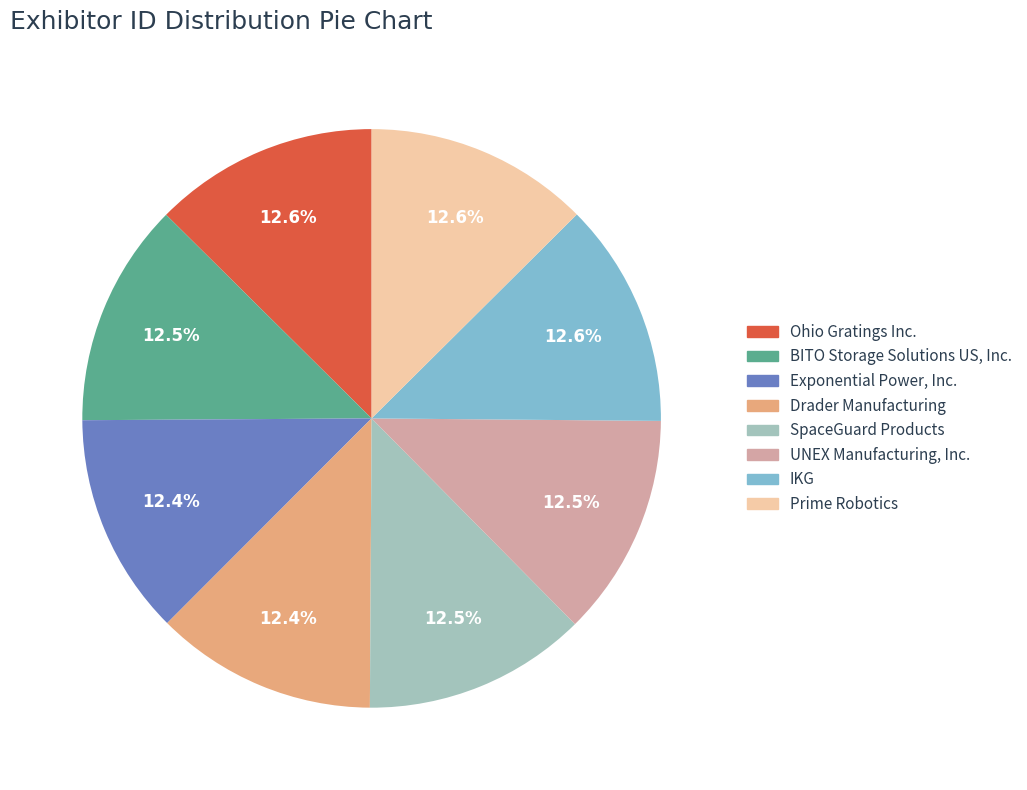

How many slices are in this pie chart?

8